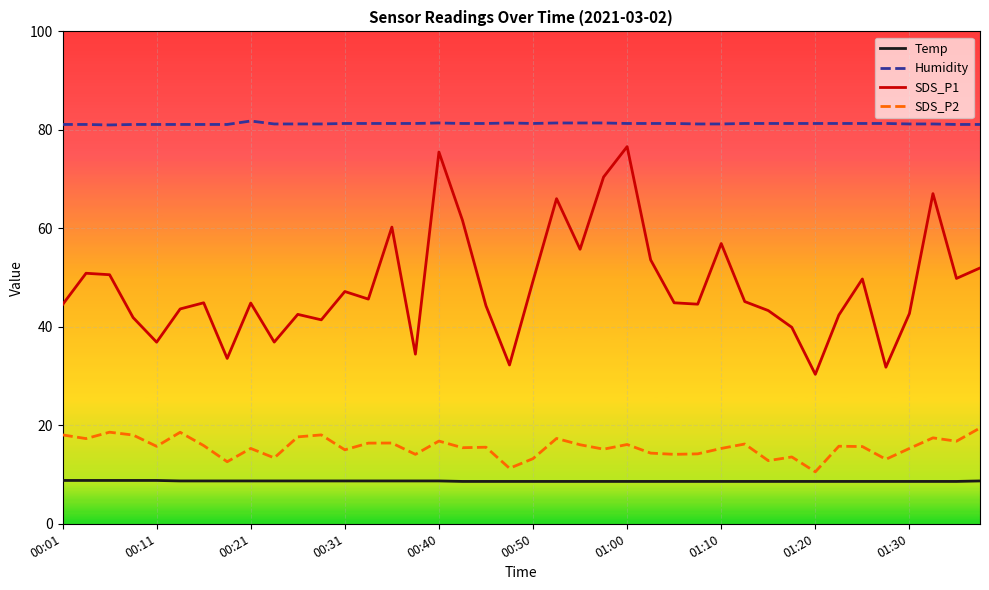

Which series has the largest range (max minus min)?

SDS_P1